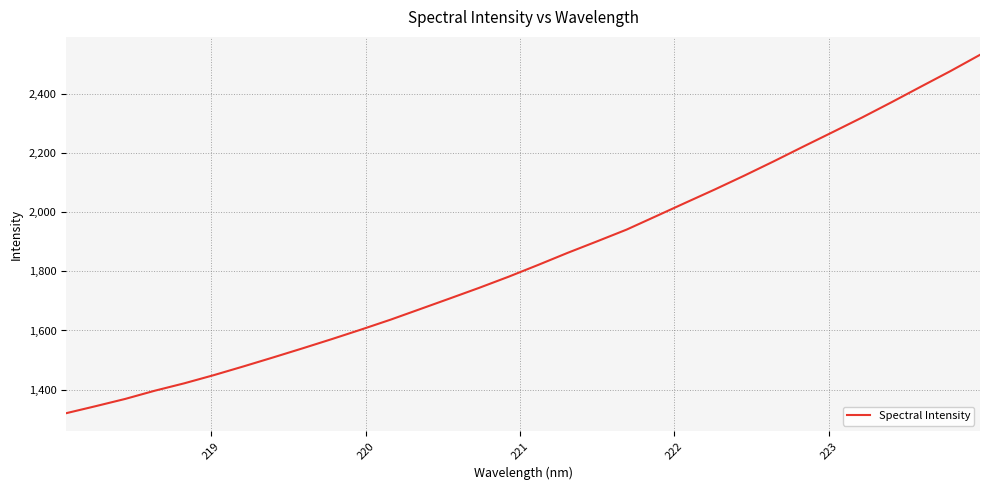

What is the difference between the maximum and minimum values?

1212.7